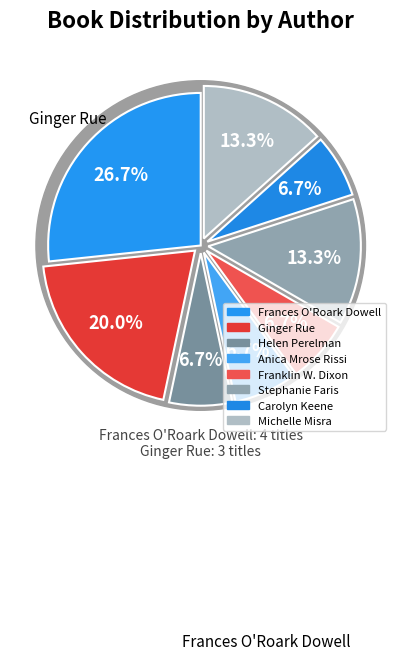

How many slices are in this pie chart?

8